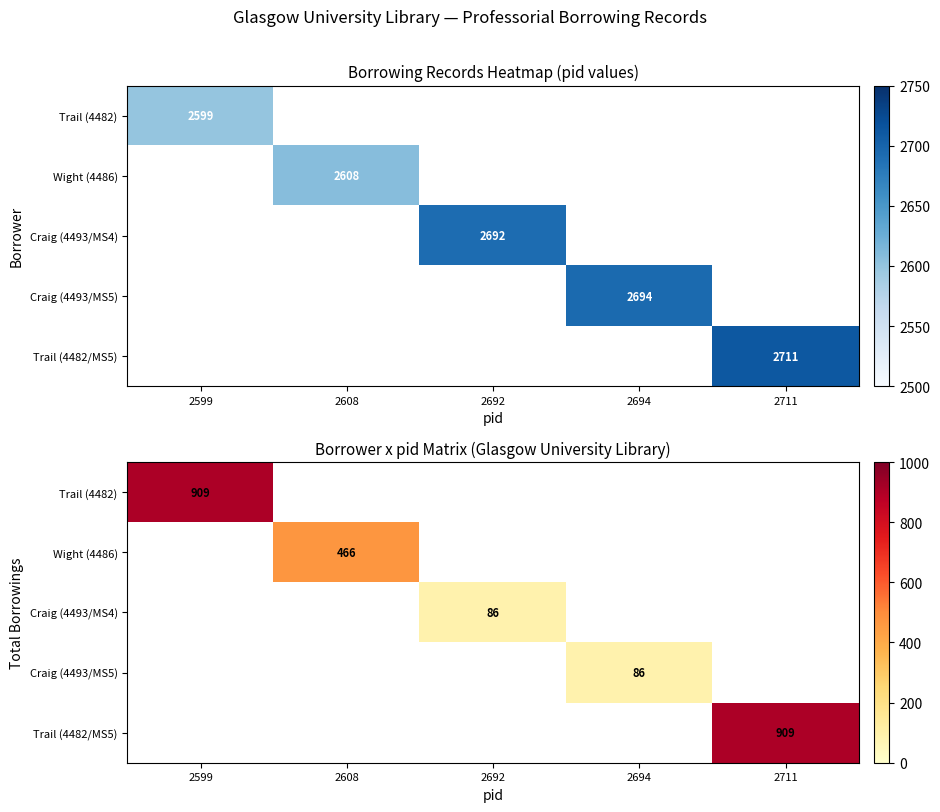

At how many categories does at least one series exceed 711?

2